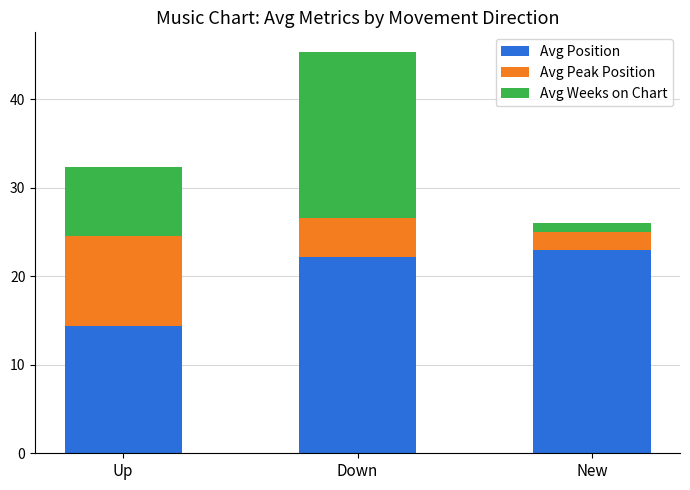

What is the difference between the second highest and minimum values in the Avg Position series?

7.8